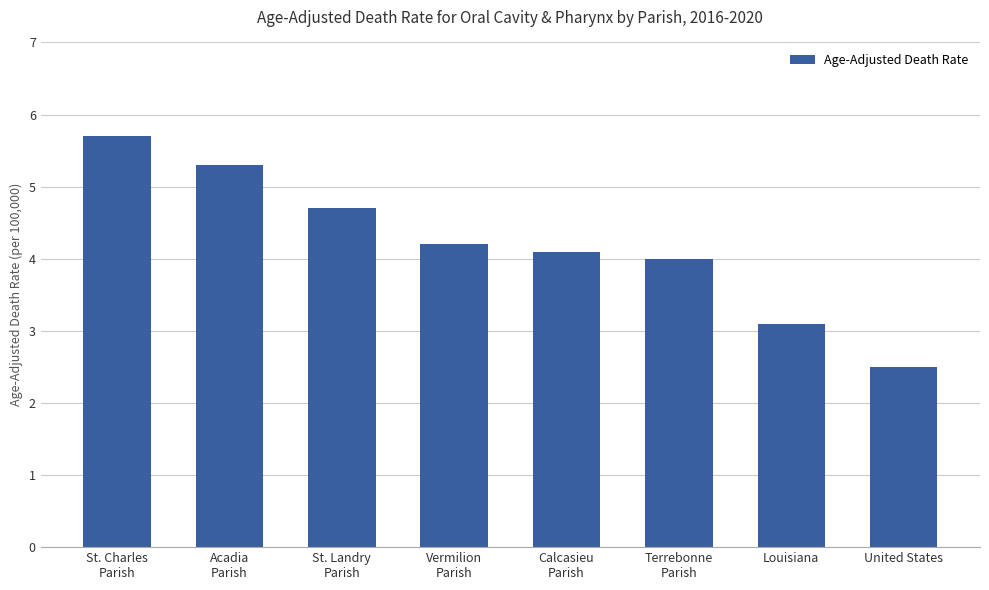

Is it true that the value at St. Charles
Parish is 8.3?

False